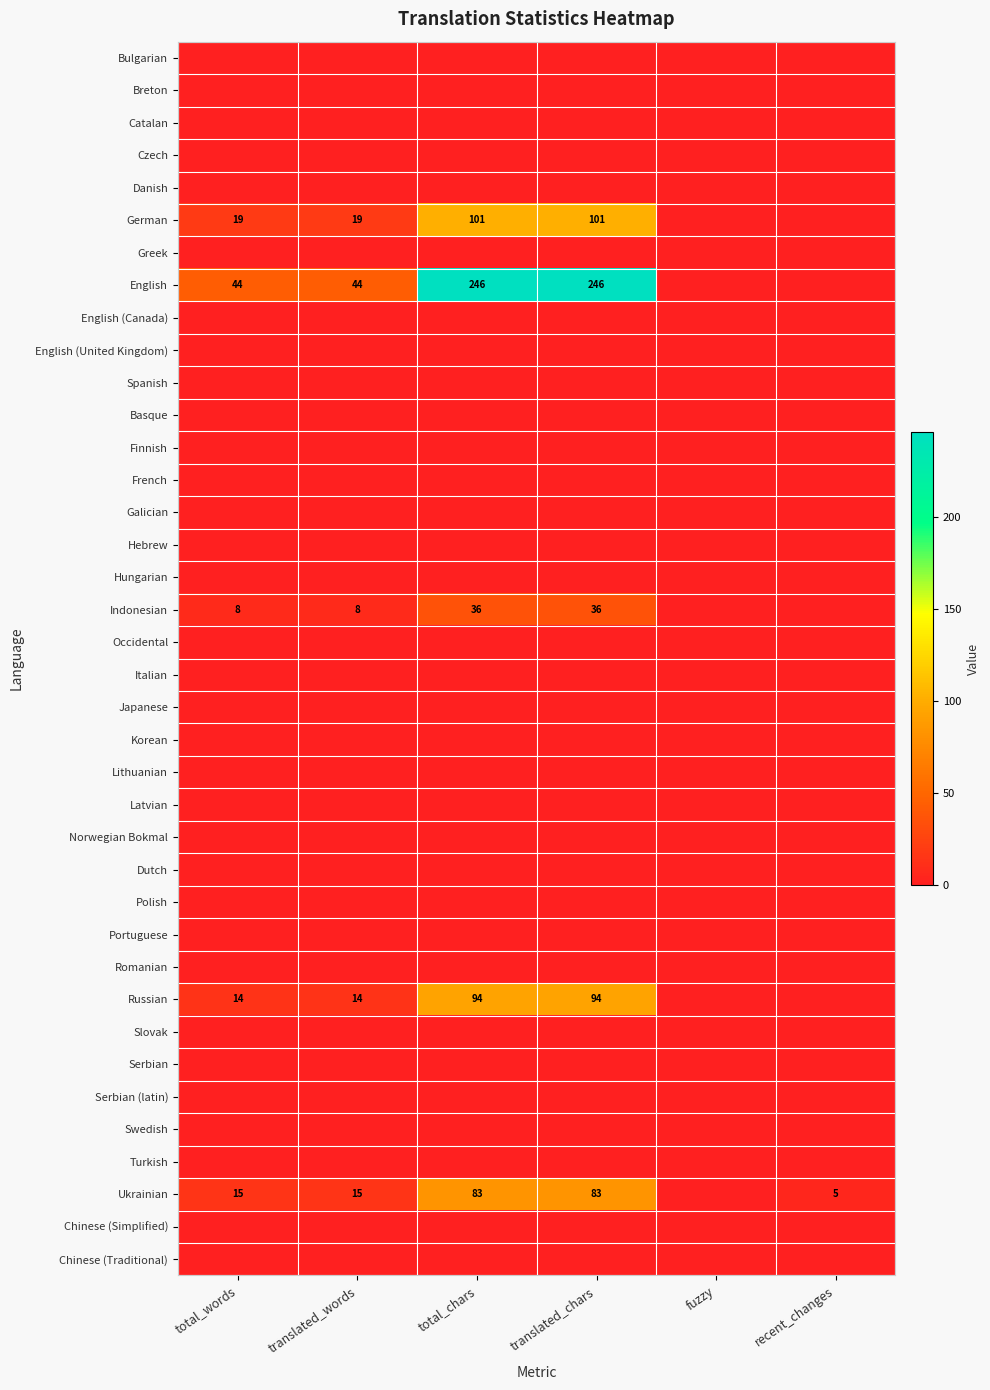

Is it true that Ukrainian equals 3 at recent_changes?

False